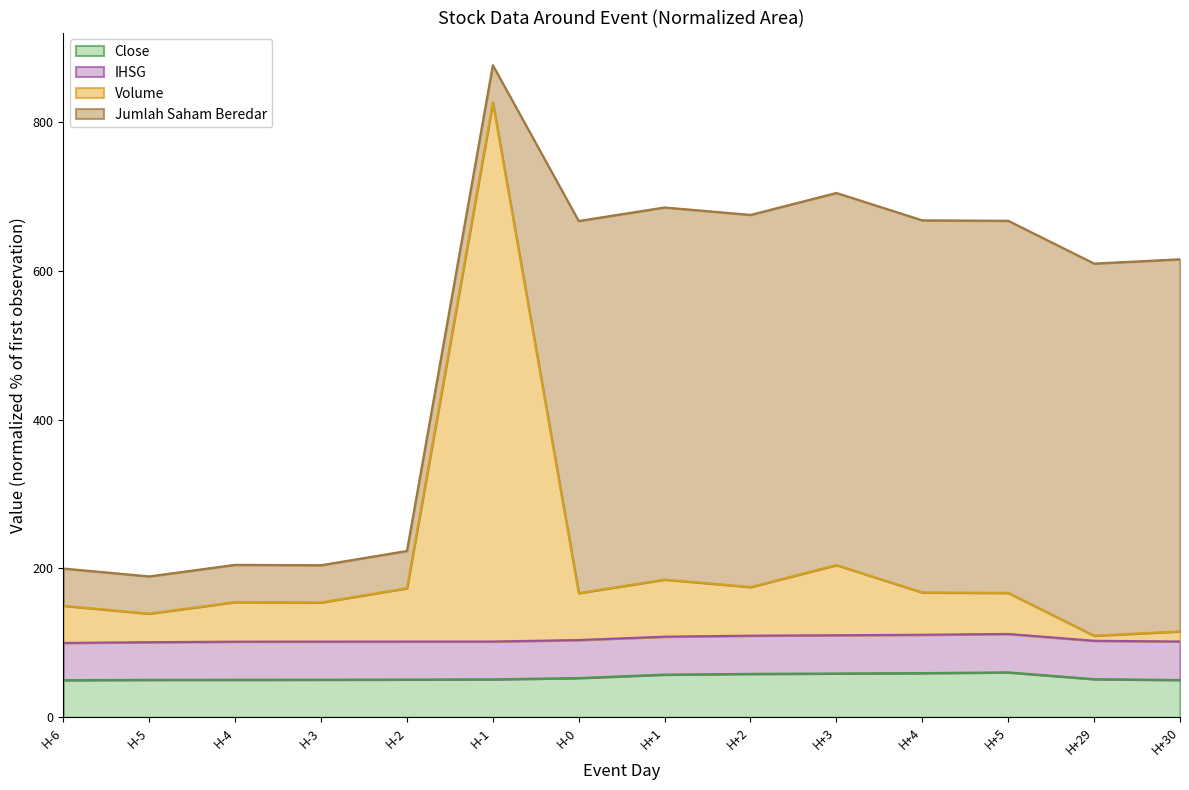

Count the number of categories in the chart.

14